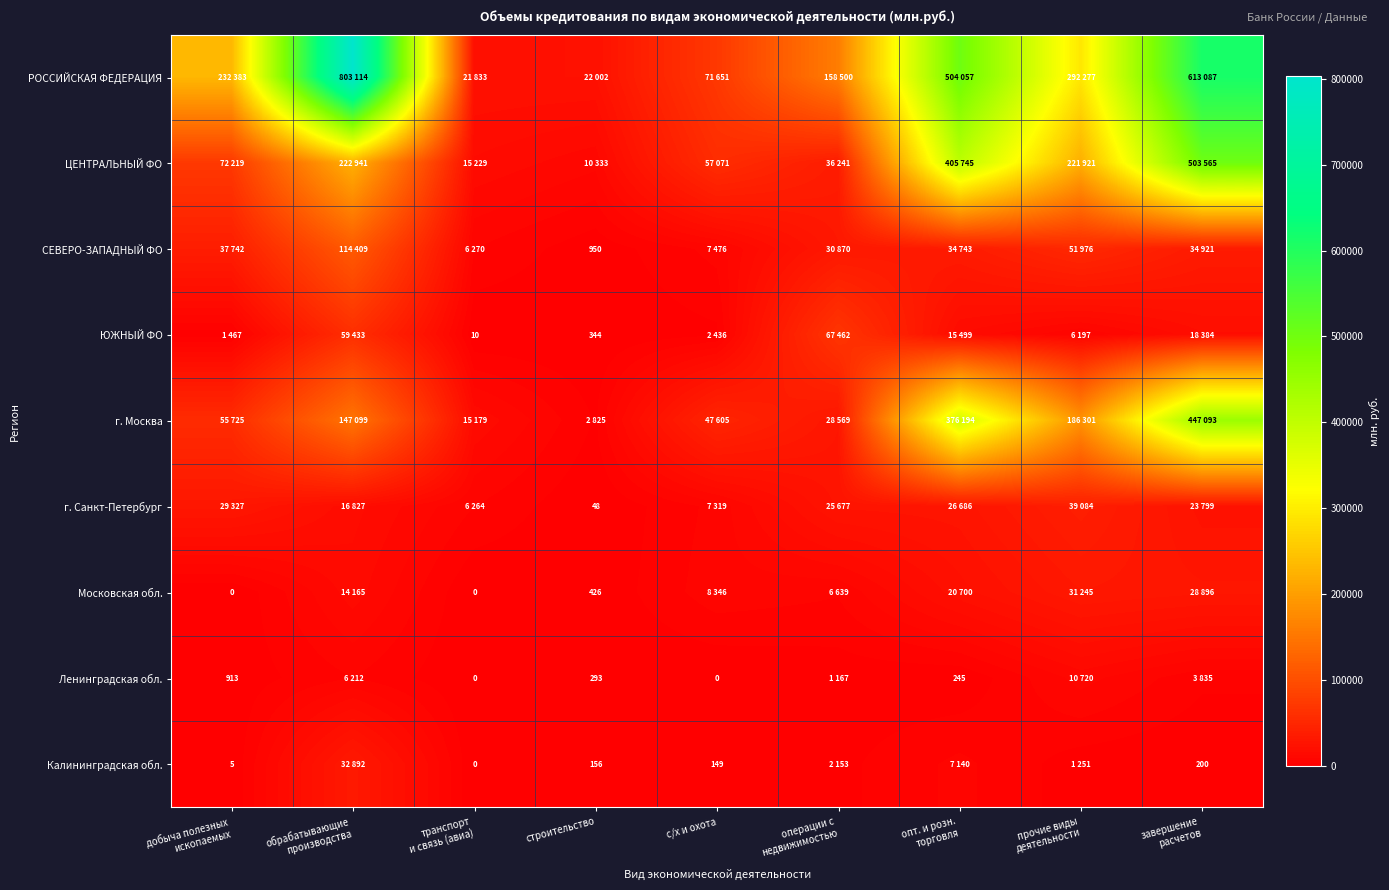

True or false: Московская обл. has a value of 762 at строительство.

False